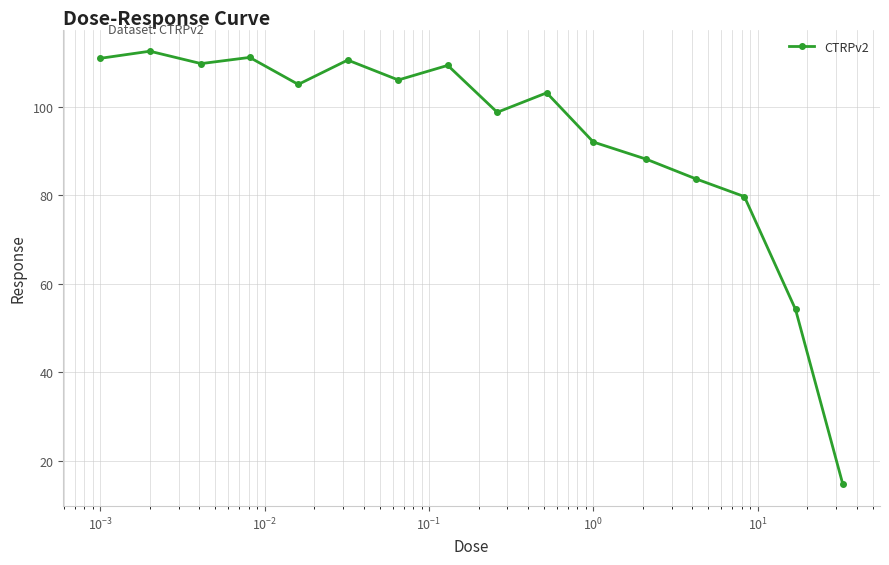

What is the greatest value displayed?

112.5